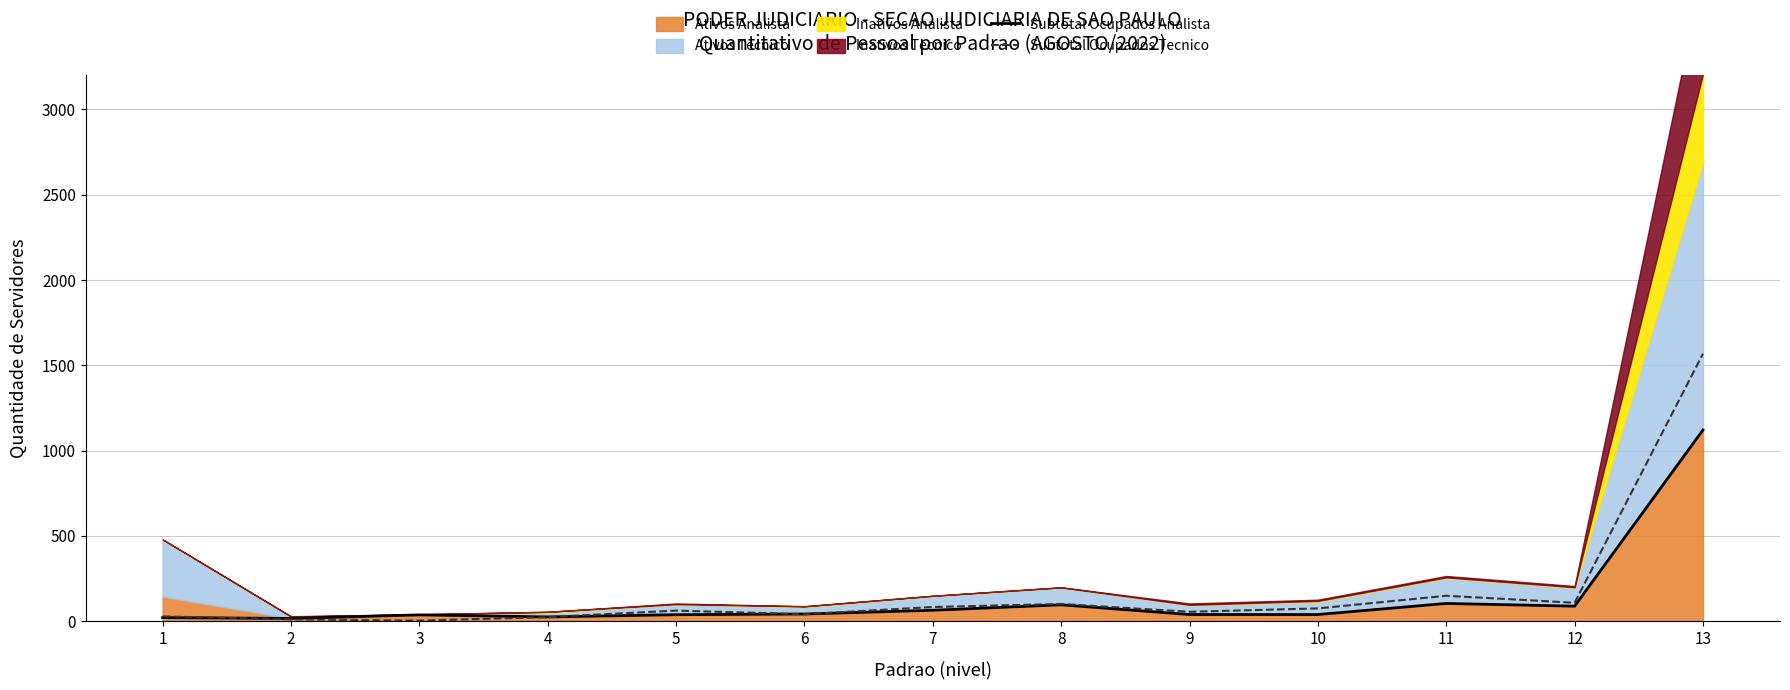

True or false: Subtotal Ocupados Tecnico and Subtotal Ocupados Analista intersect in this chart.

True